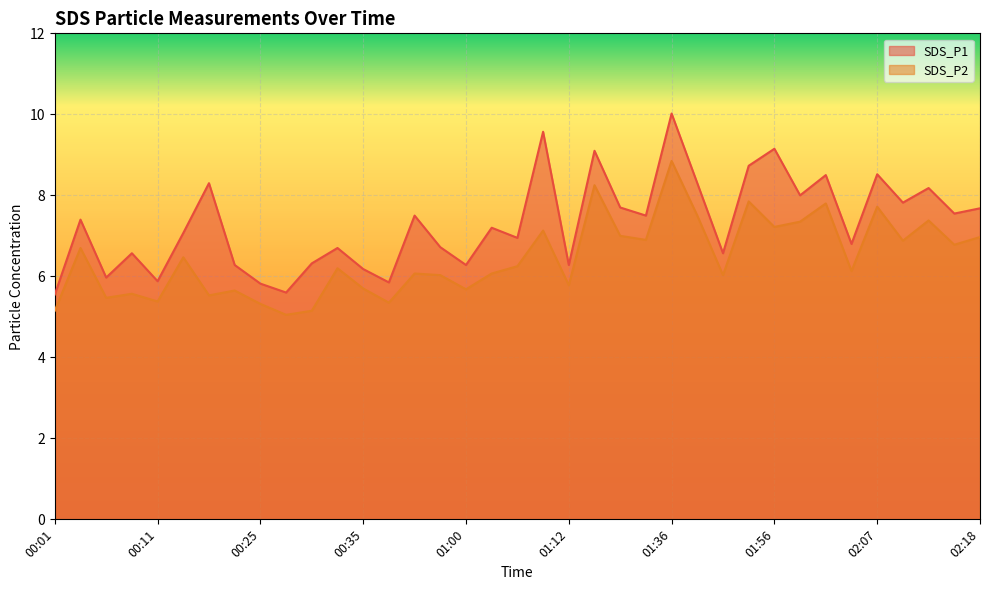

True or false: SDS_P2 and SDS_P1 intersect in this chart.

False